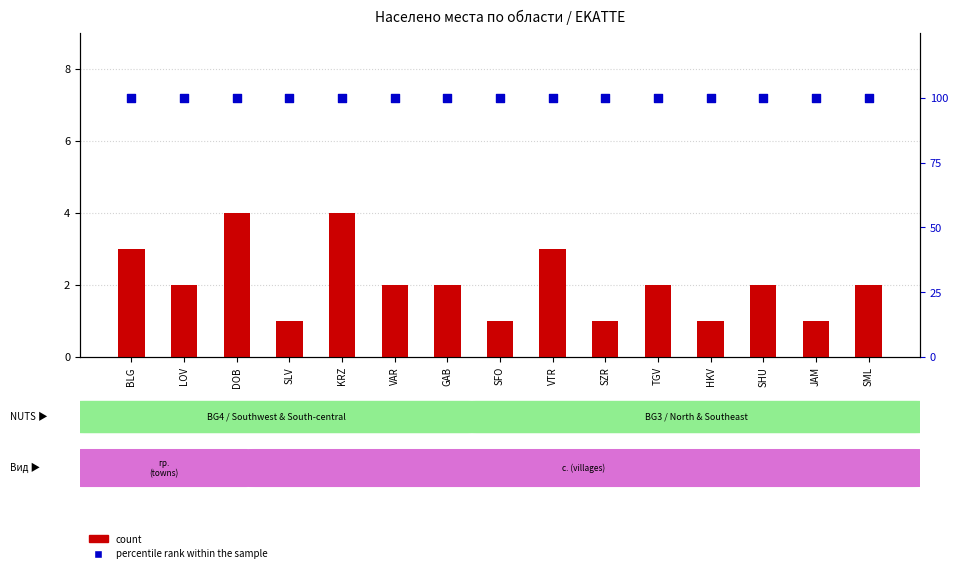

Which series reaches the minimum Y coordinate?

count